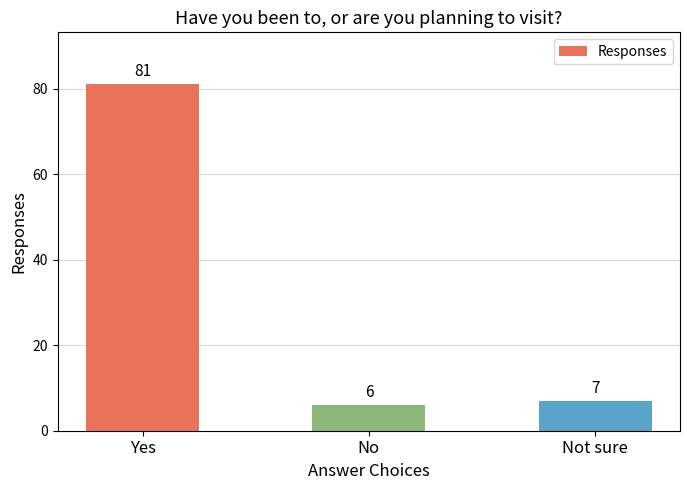

Where is the data nearest to the value 43?

Not sure